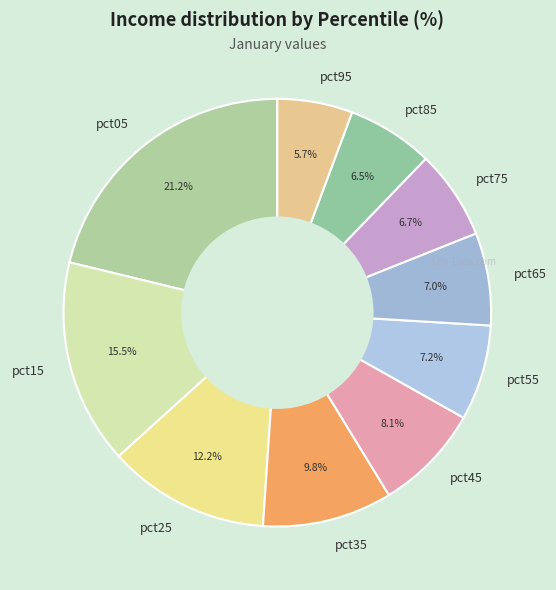

Approximately how many times larger is the value at pct75 compared to pct15?

0.4